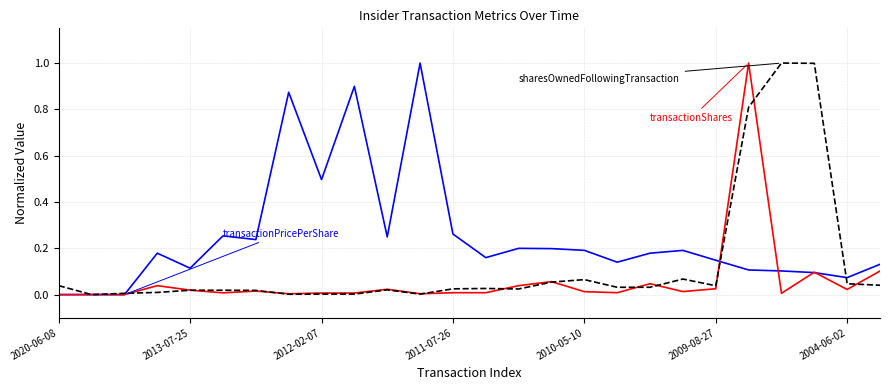

What is the greatest value displayed?

1.0